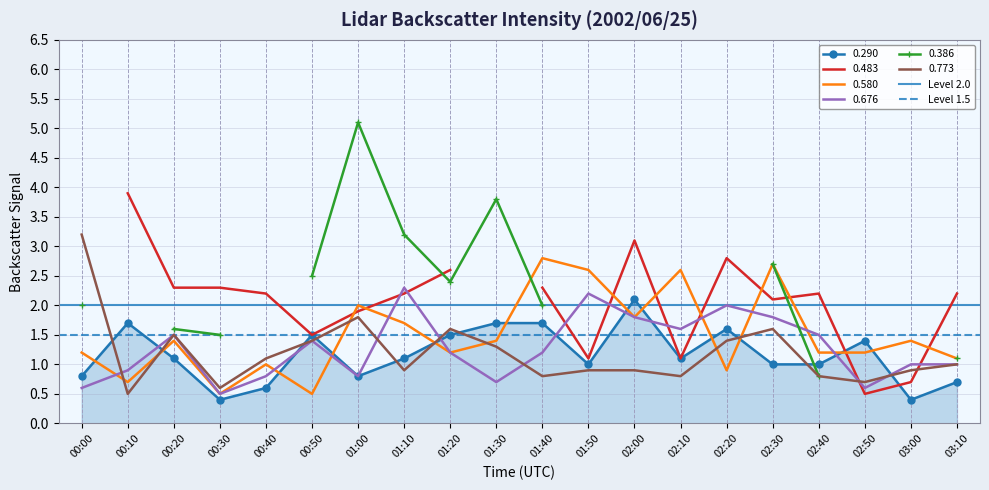

Which series has the widest spread of values?

Level 2.0